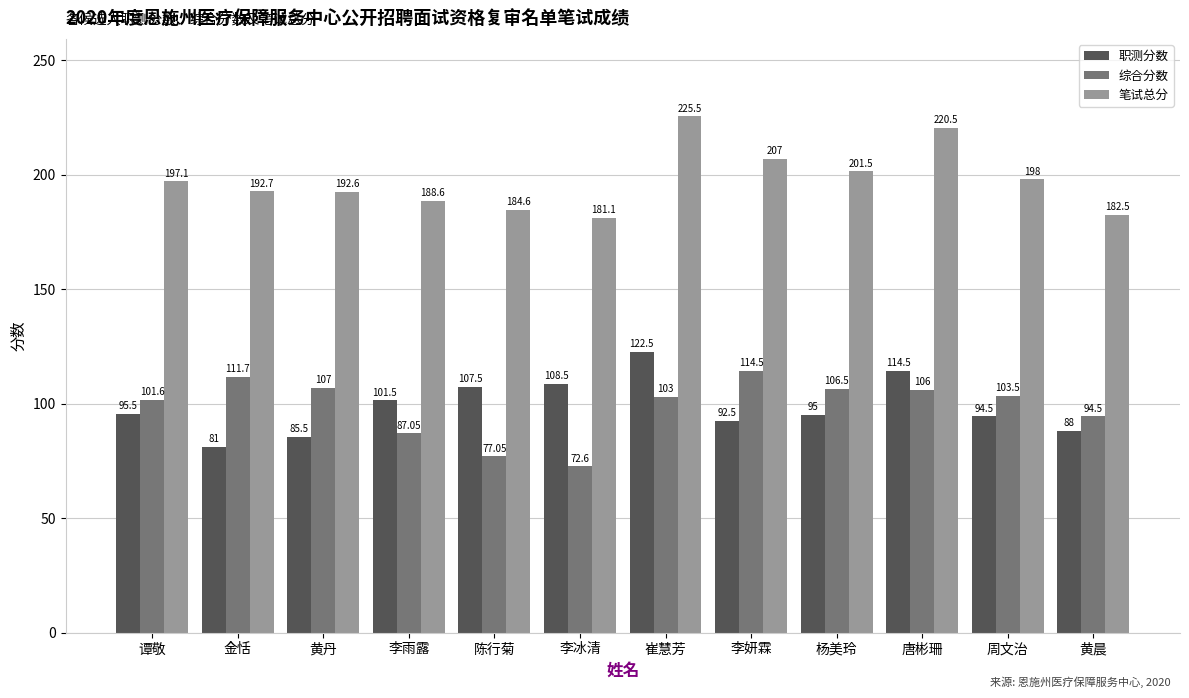

What is the maximum value for 综合分数?

114.5